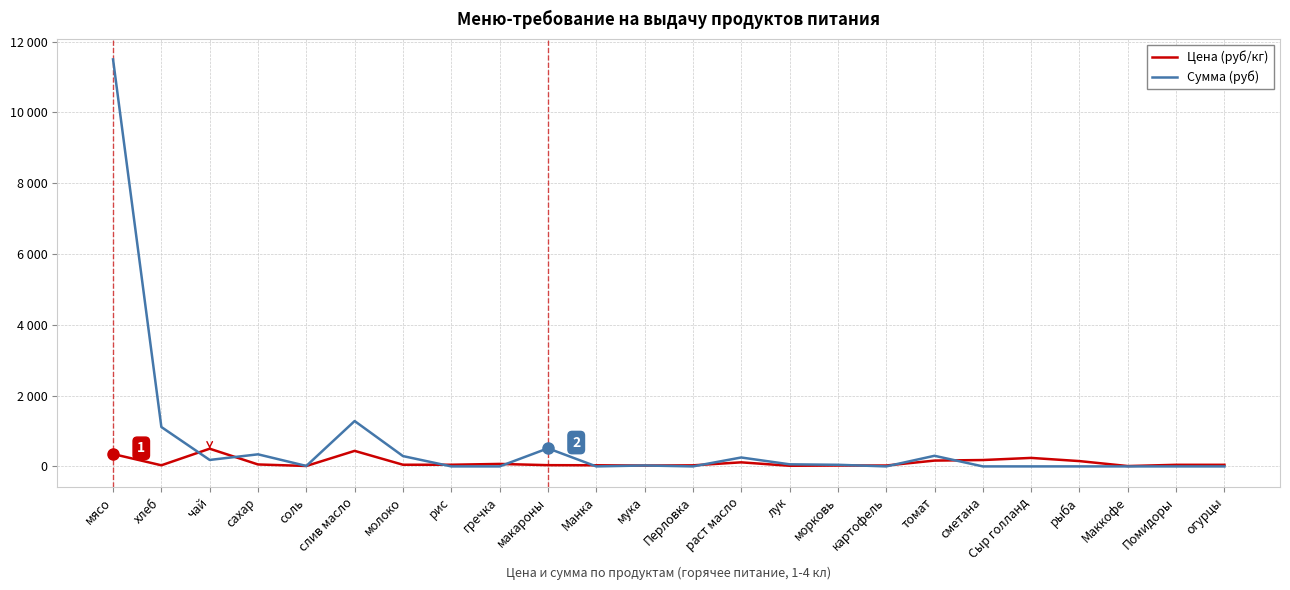

Does the chart have visible grid lines?

Yes